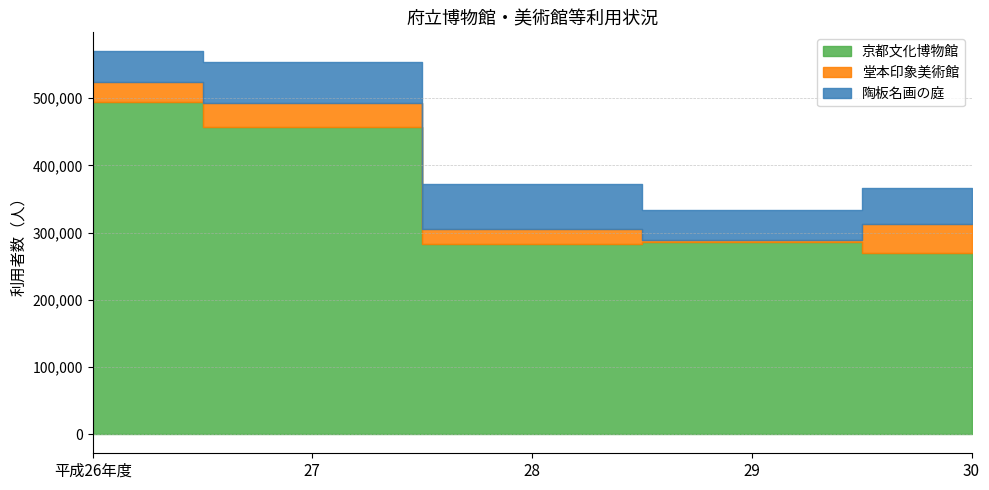

What is the average value of the 陶板名画の庭 series?

54815